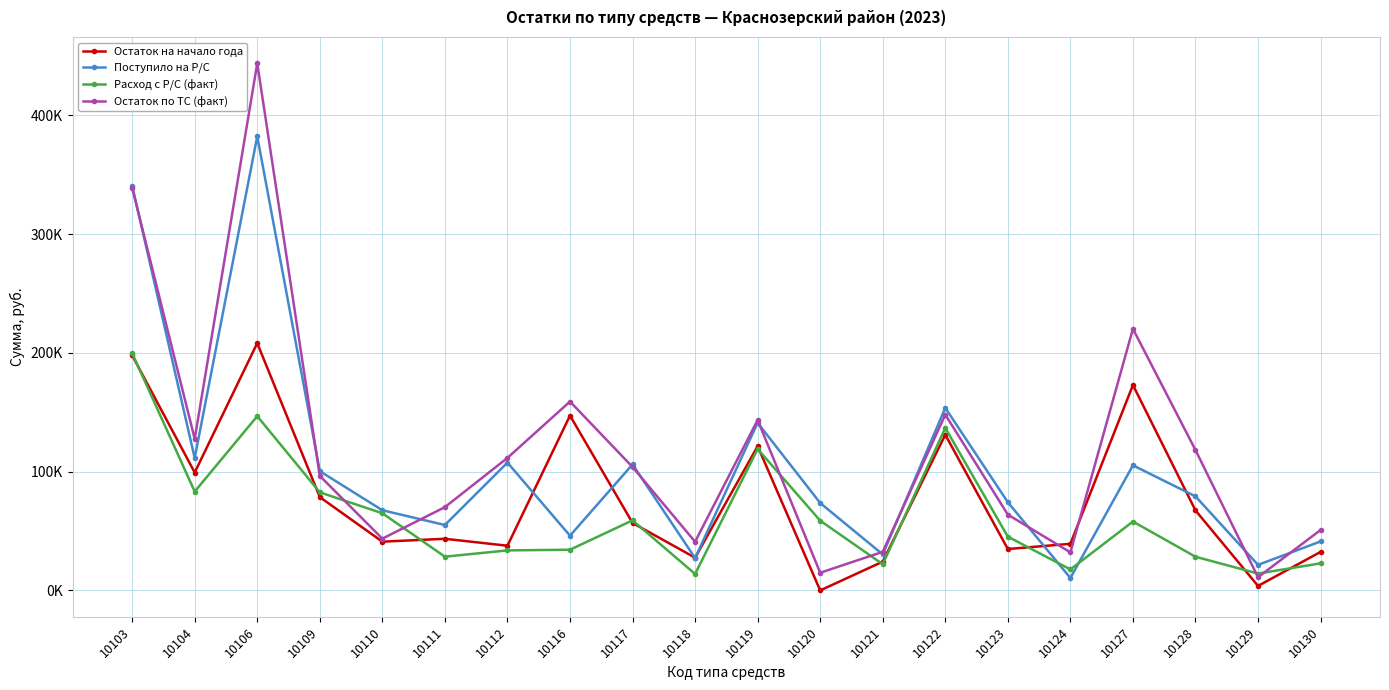

What are all the series names shown in the legend?

Остаток на начало года, Поступило на Р/С, Расход с Р/С (факт), Остаток по ТС (факт)